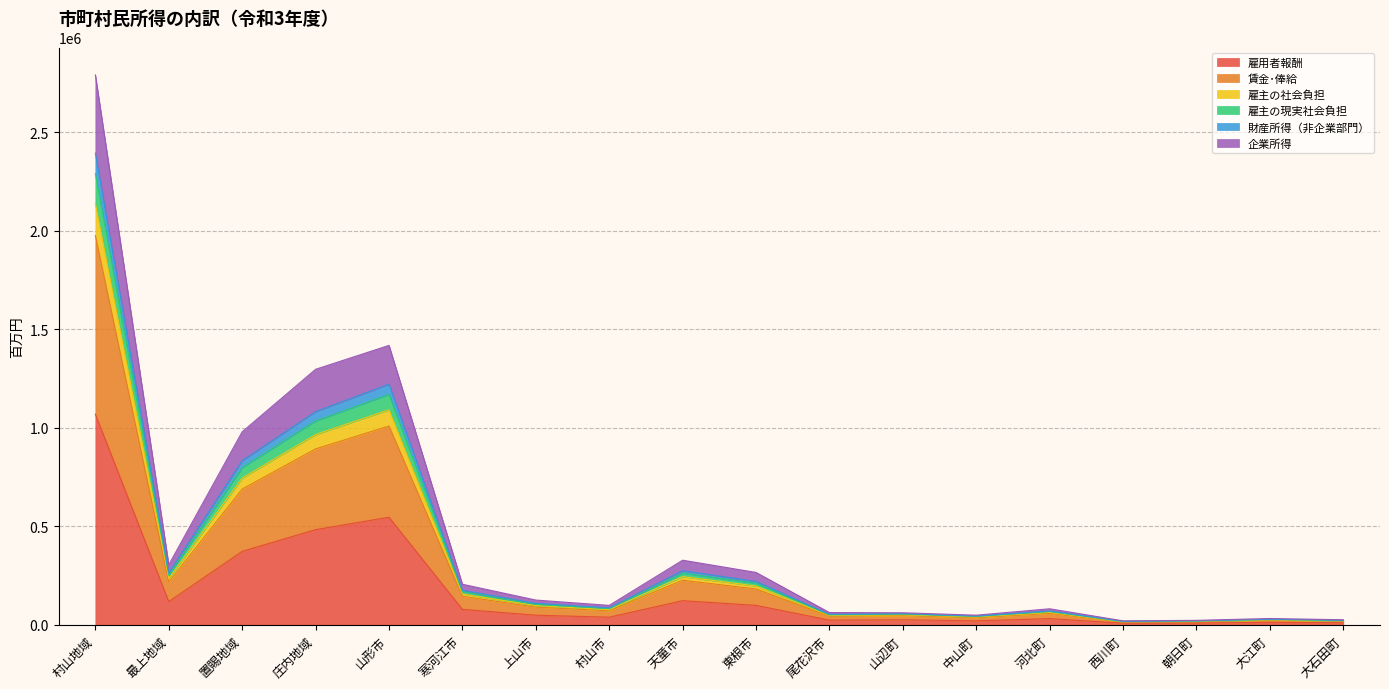

At which category is the sum across all series the highest?

村山地域